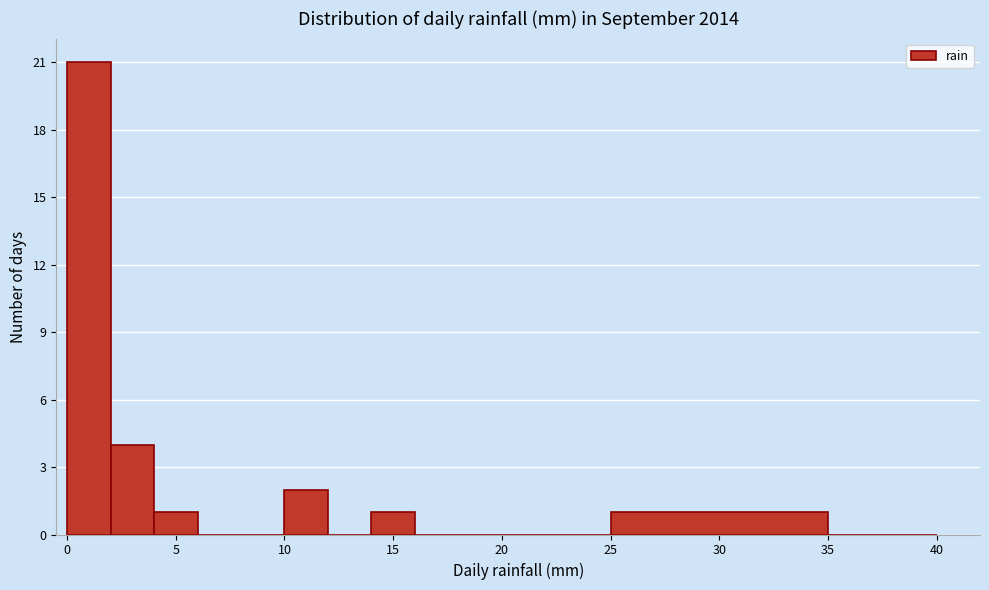

Reading left to right, transcribe this chart: for each bar, give the range it covers on the x-axis and its height. The values are not printed on the chart, so give them approximately, as read against the axis.

0 to 2: 21
2 to 4: 4
4 to 6: 1
6 to 8: 0
8 to 10: 0
10 to 12: 2
12 to 14: 0
14 to 16: 1
16 to 18: 0
18 to 20: 0
20 to 25: 0
25 to 35: 1
35 to 40: 0